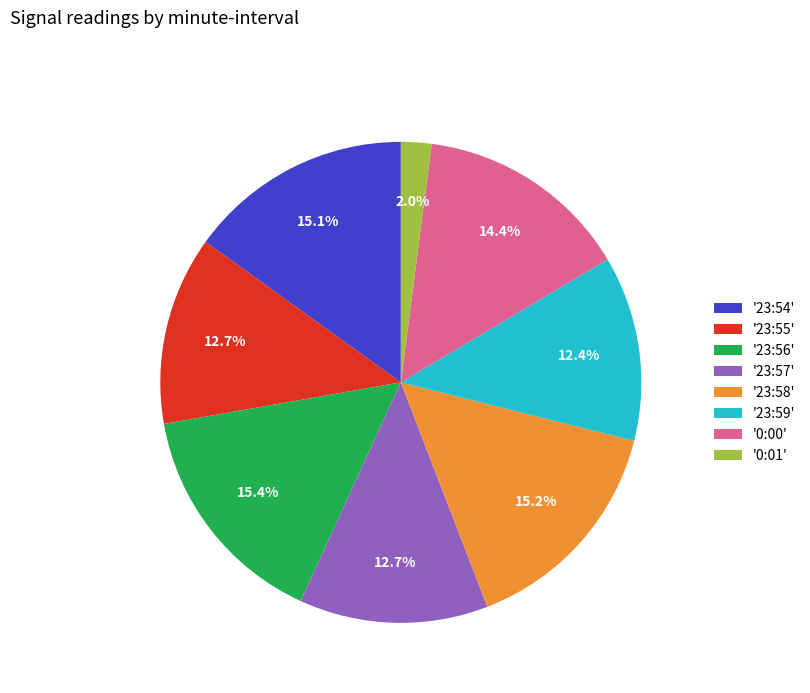

What is the ratio of the value at '23:57' to the value at '0:00'?

0.9